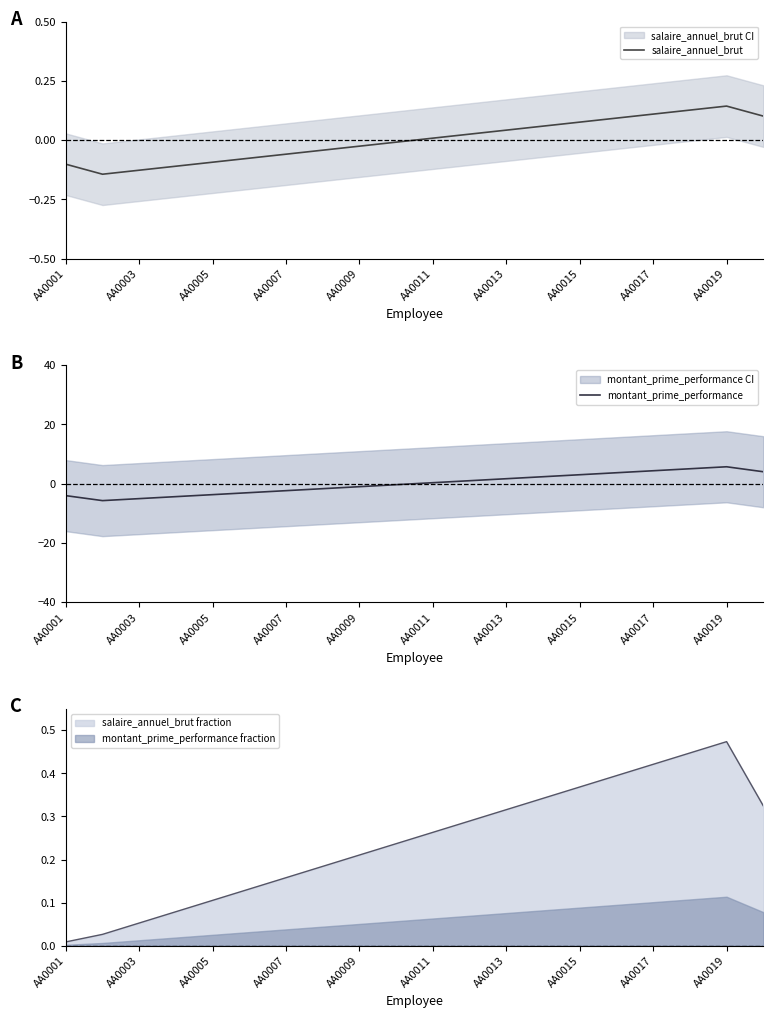

True or false: salaire_annuel_brut has a value of 0.0 at AA0011.

True